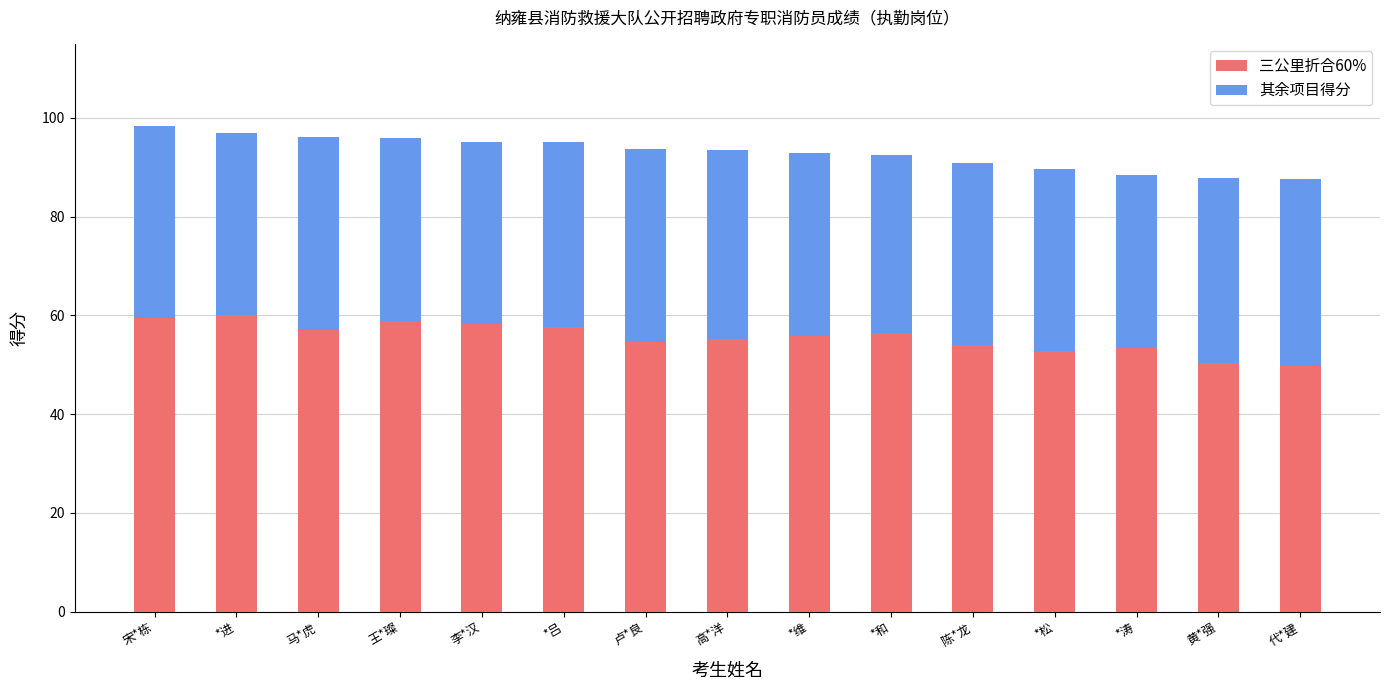

Is it true that 三公里折合60% equals 54.0 at 陈*龙?

True